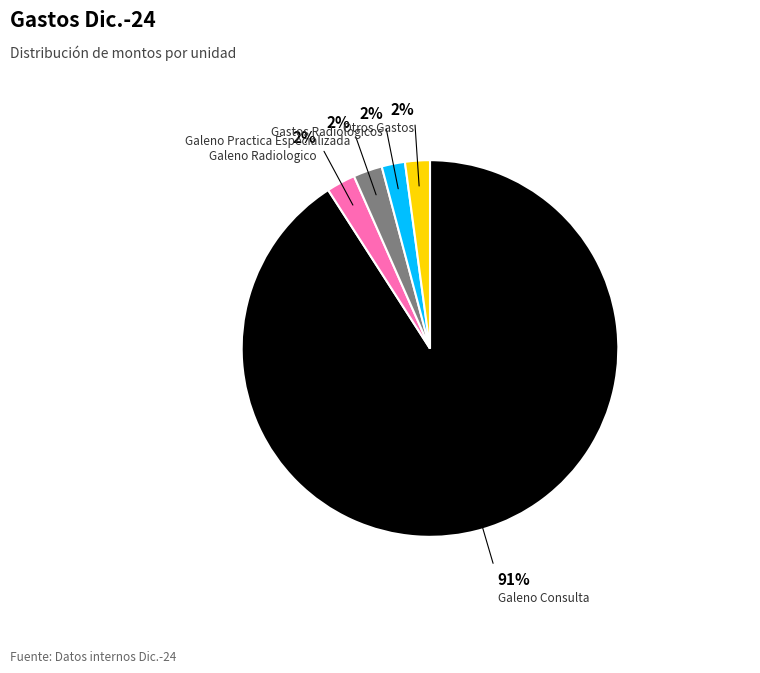

Which category accounts for the majority?

Galeno Consulta